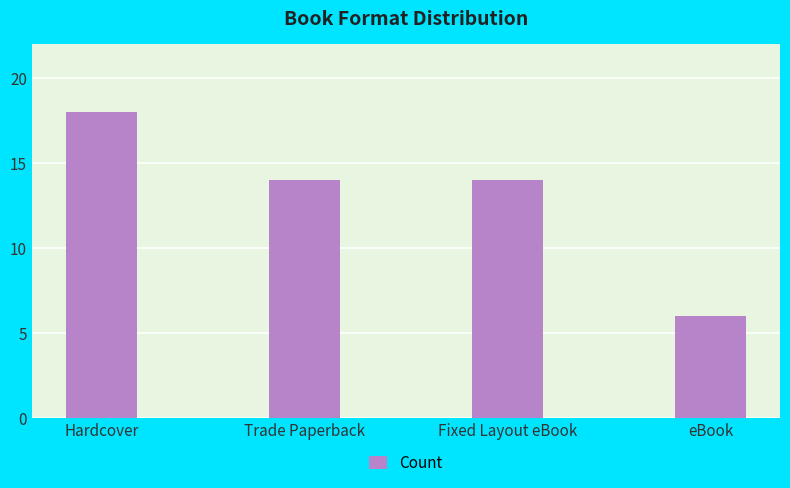

Does the chart contain any negative values?

No